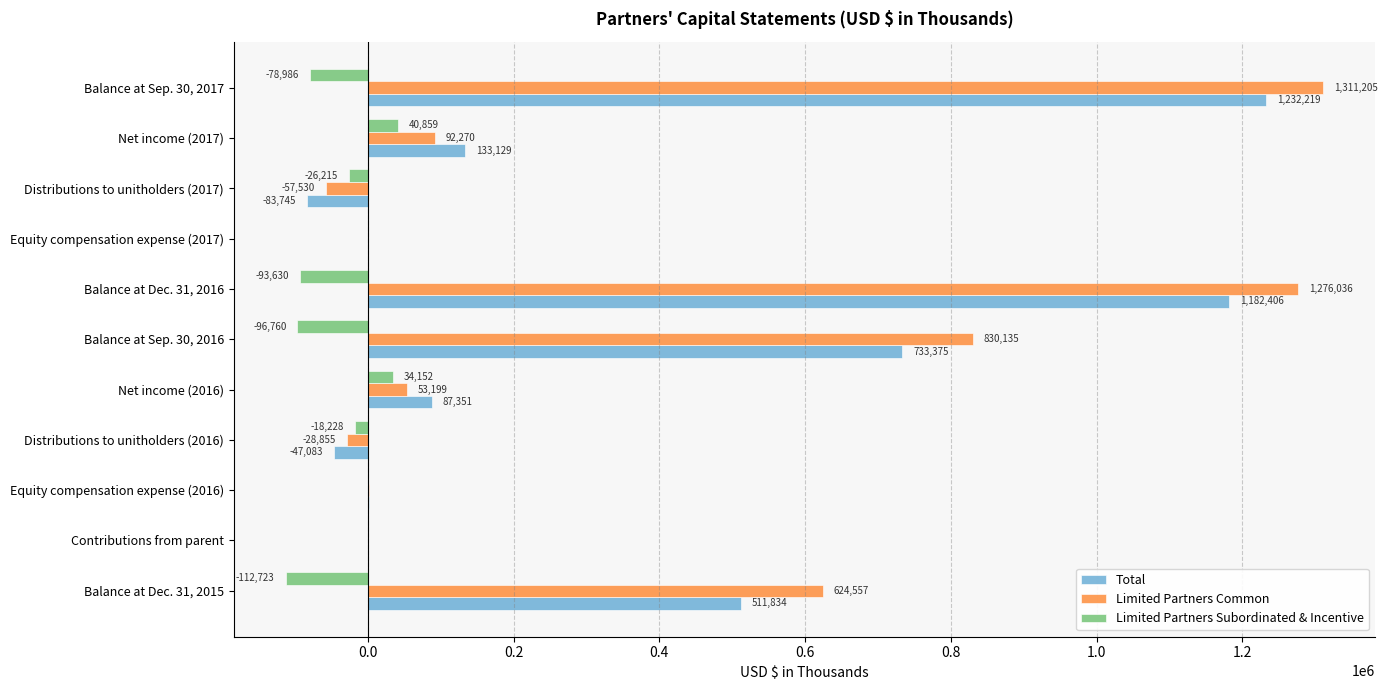

How many categories are shown in the chart?

11